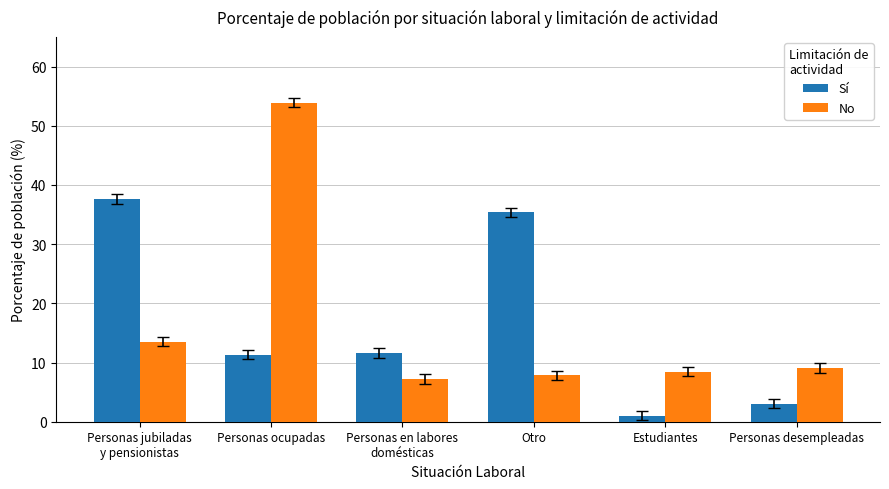

Rank the series at Personas desempleadas from highest to lowest value.

No, Sí